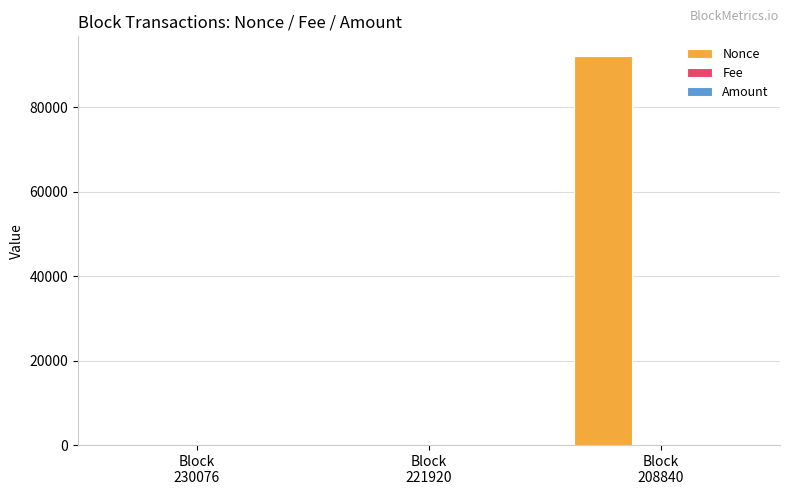

What is the sum of all Nonce values?

92229.0